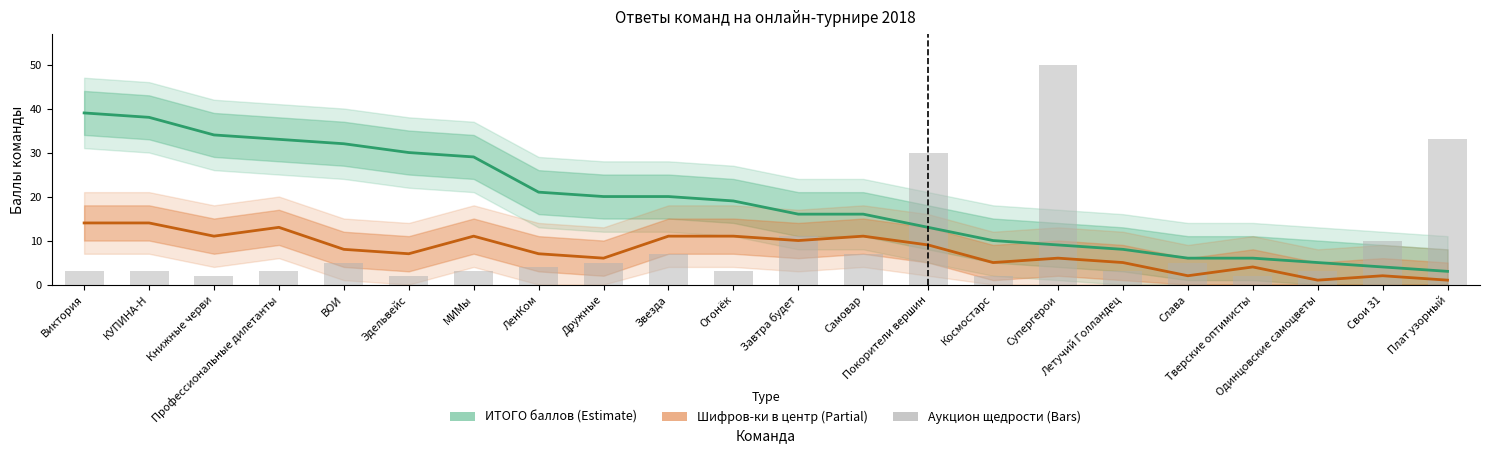

Reading left to right, what are all the values shown in this chart?

ИТОГО баллов: 39	38	34	33	32	30	29	21	20	20	19	16	16	13	10	9	8	6	6	5	4	3
Шифров-ки в центр: 14	14	11	13	8	7	11	7	6	11	11	10	11	9	5	6	5	2	4	1	2	1
Аукцион щедрости: 3	3	2	3	5	2	3	4	5	7	3	11	7	30	2	50	3	5	2	3	10	33